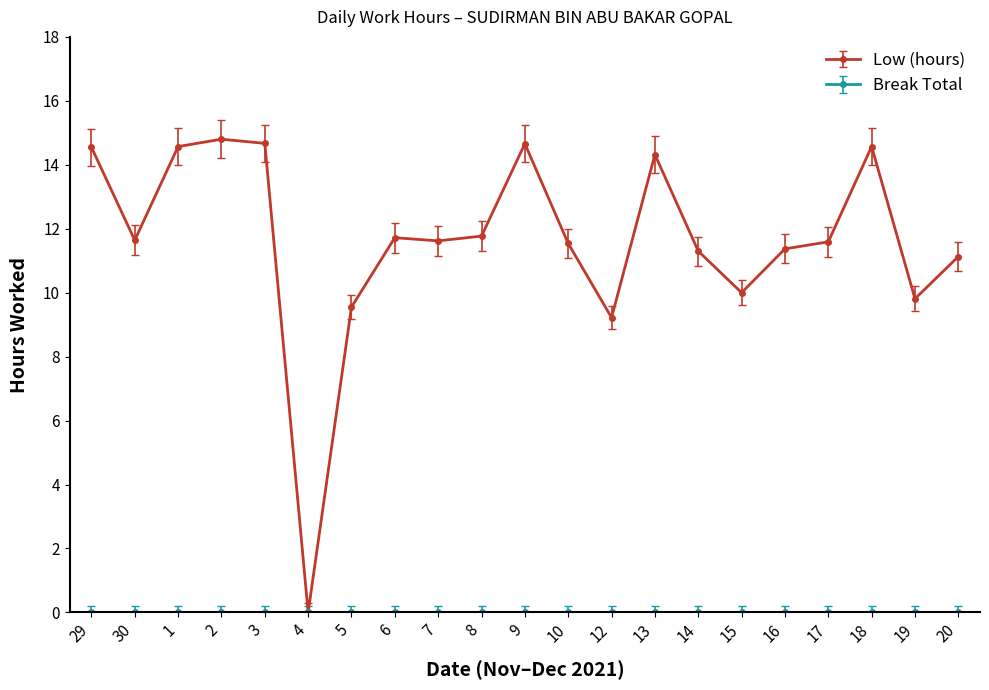

What is the highest value of the Low (hours) series?

14.8